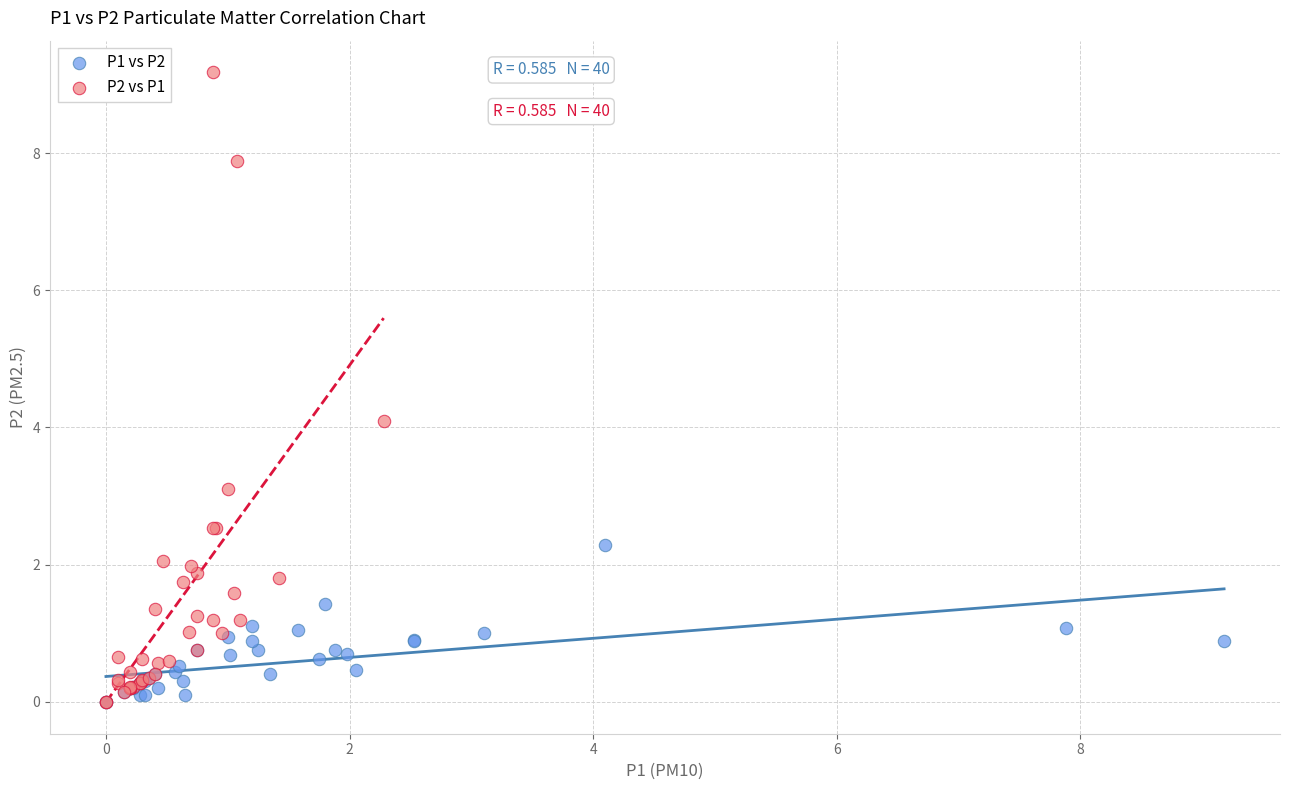

Which series reaches the maximum Y coordinate?

P2 vs P1